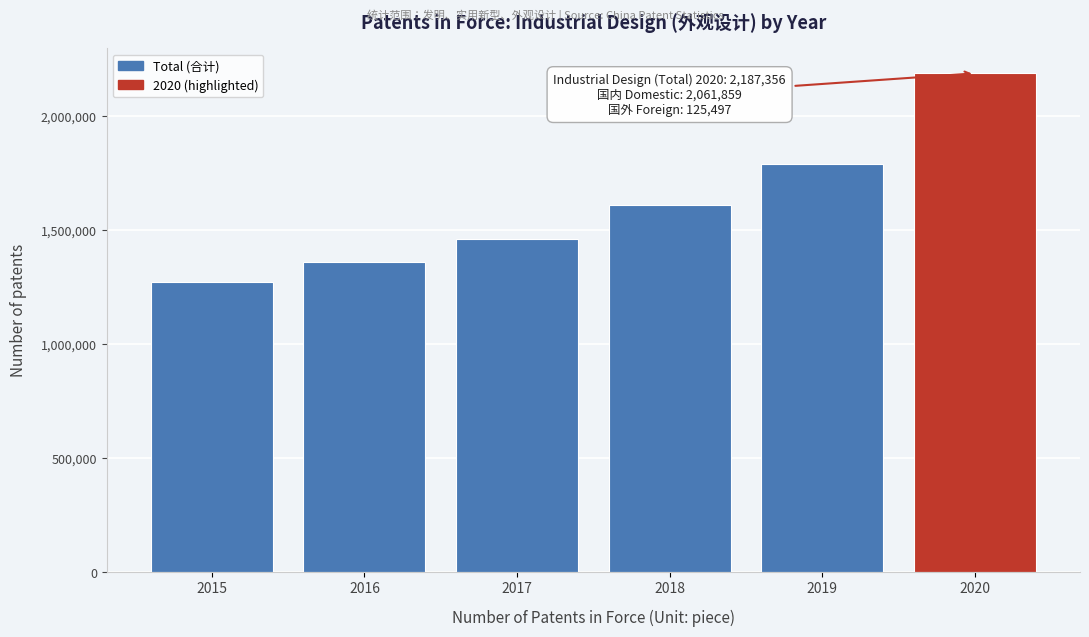

Reading right to left, list all the values displayed in this chart.

2187356	1789671	1610616	1459054	1358550	1272697